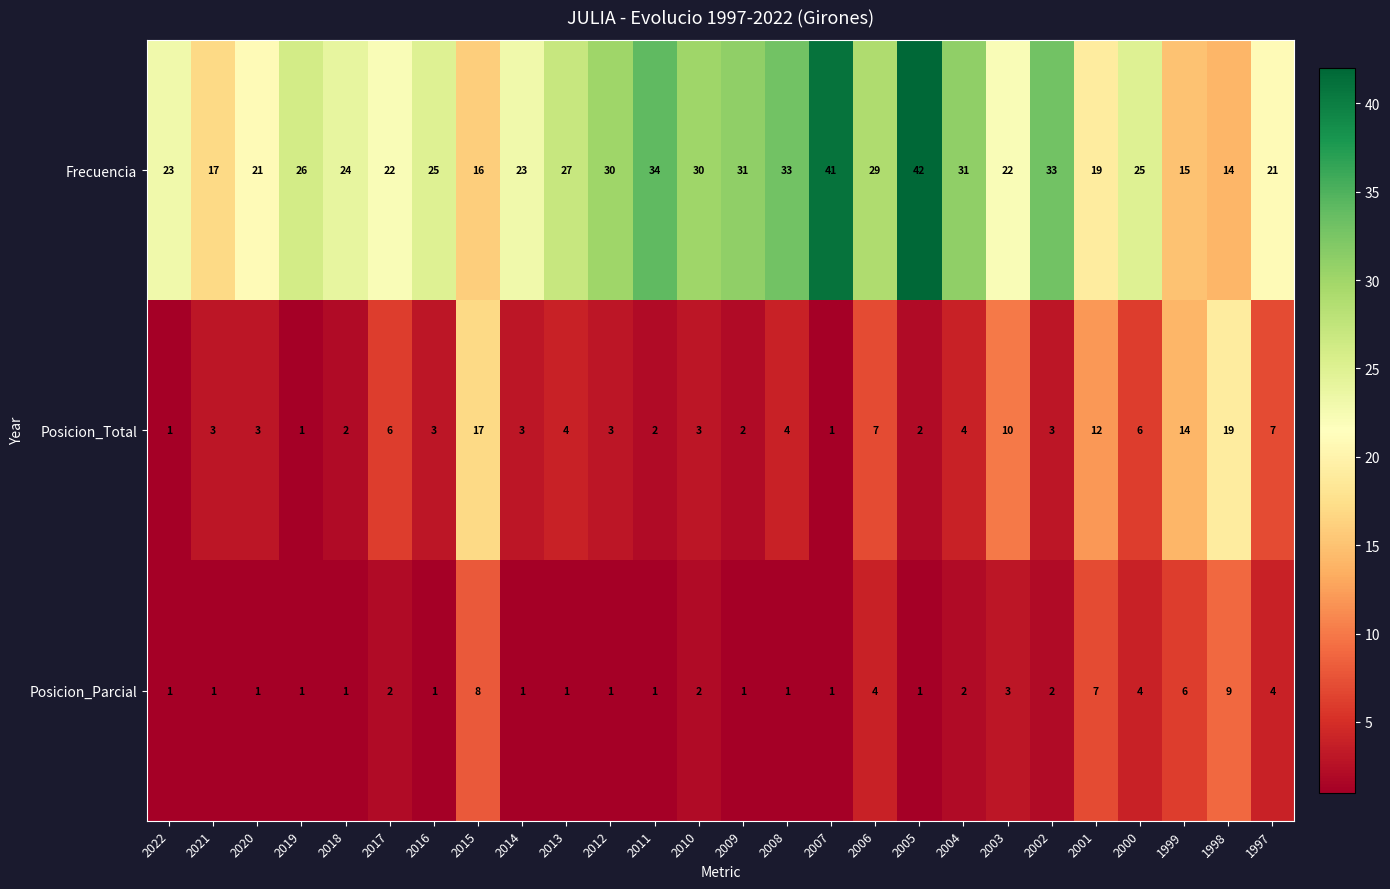

What is the sum of all Posicion_Parcial values?

67